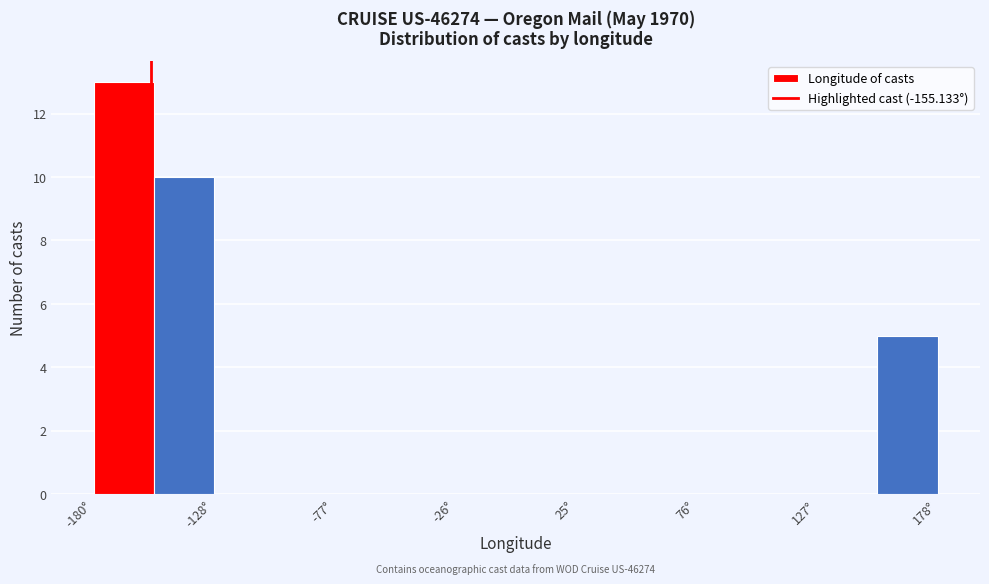

Read against the x-axis, roughly where is the centre of the tallest bar?

-170